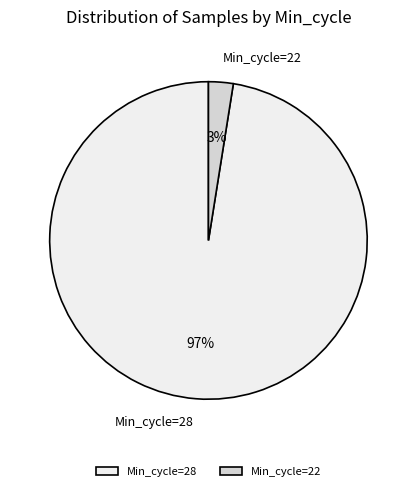

What is the majority slice?

Min_cycle=28